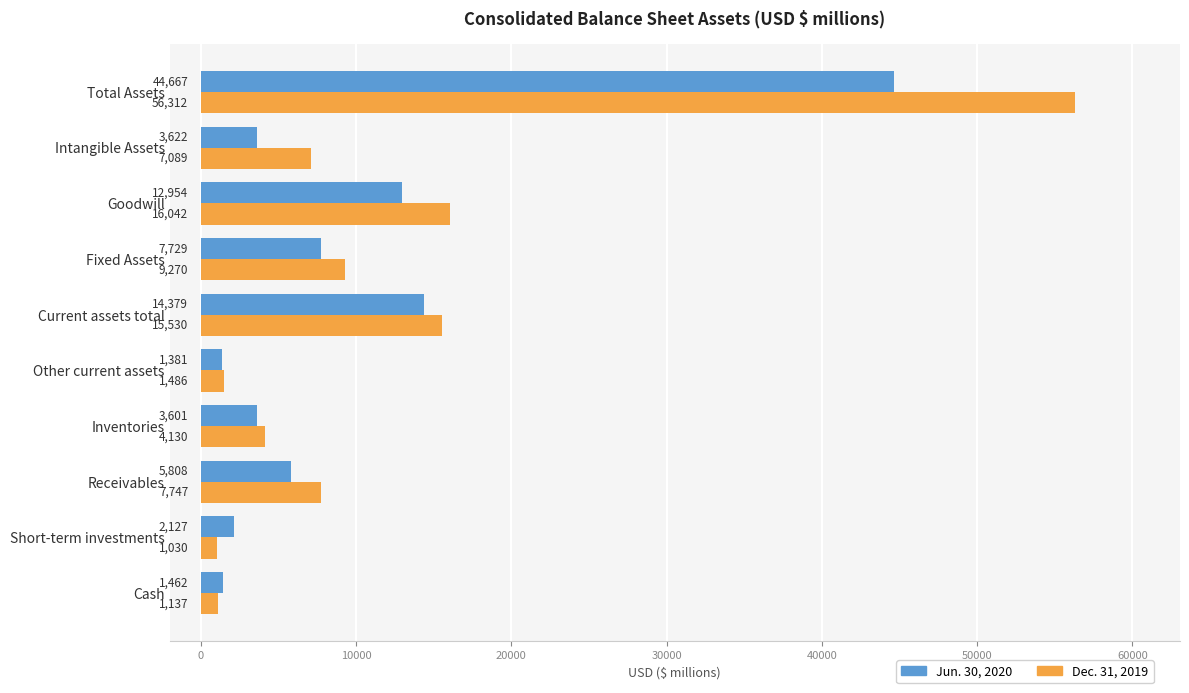

Where is Jun. 30, 2020 nearest to the value 23024?

Current assets total